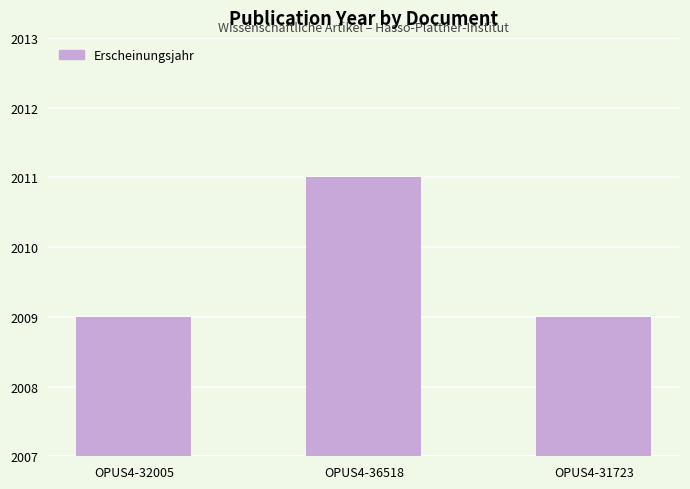

What is the difference between the values at OPUS4-36518 and OPUS4-32005?

2